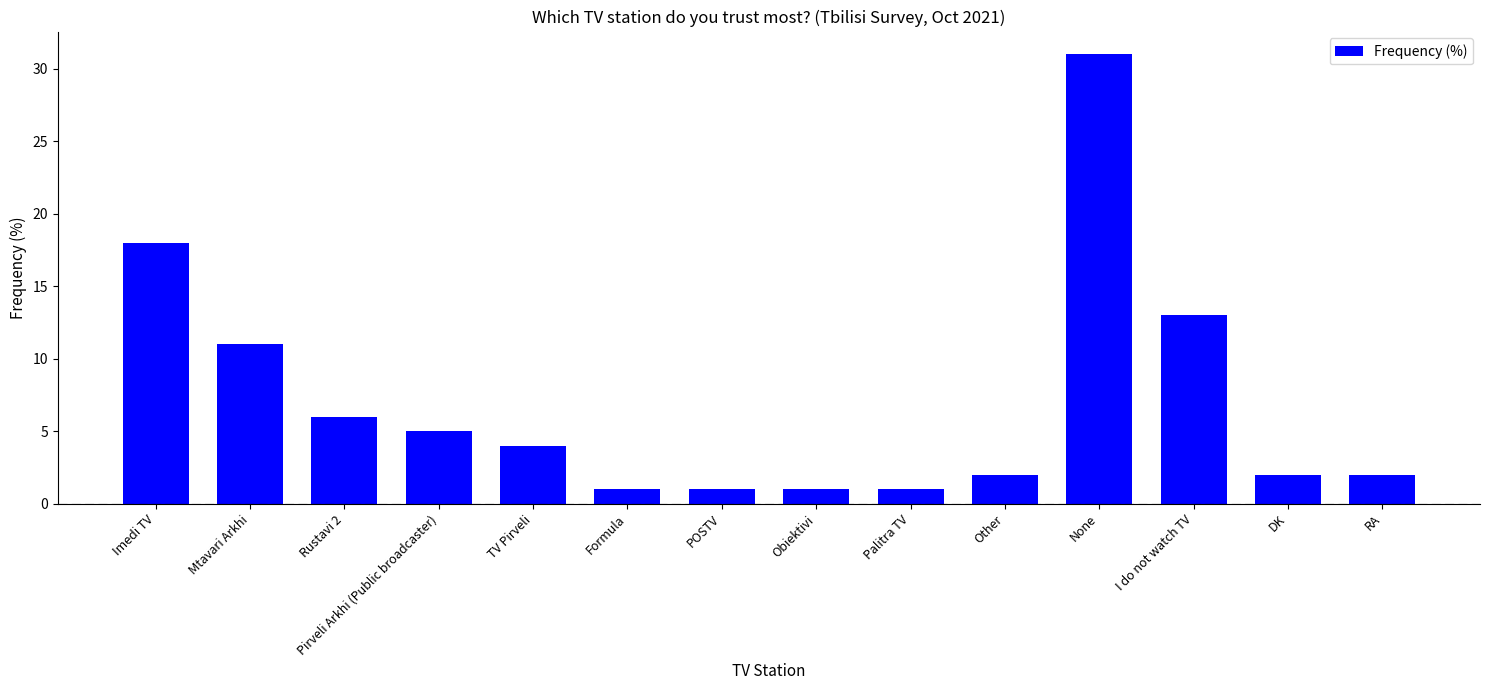

Reading right to left, extract all data points from this chart.

RA=2	DK=2	I do not watch TV=13	None=31	Other=2	Palitra TV=1	Obiektivi=1	POSTV=1	Formula=1	TV Pirveli=4	Pirveli Arkhi (Public broadcaster)=5	Rustavi 2=6	Mtavari Arkhi=11	Imedi TV=18